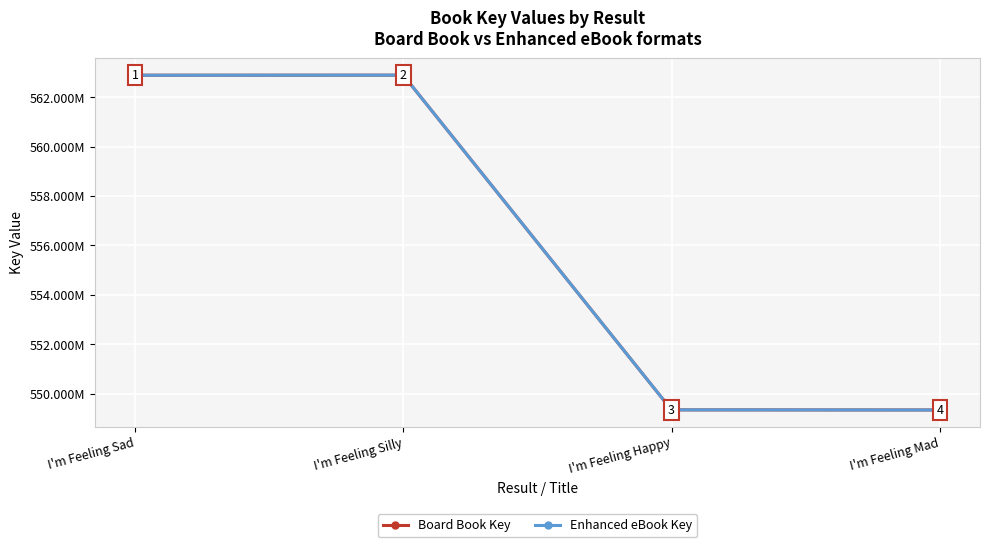

True or false: Enhanced eBook Key and Board Book Key intersect in this chart.

False